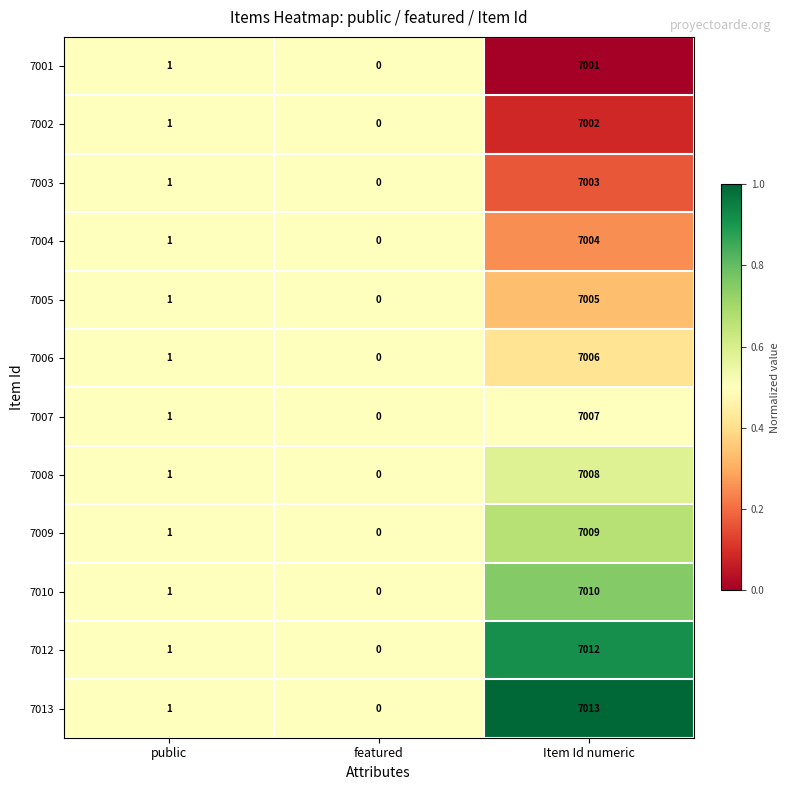

Which label corresponds to the largest value in the chart?

Item Id numeric